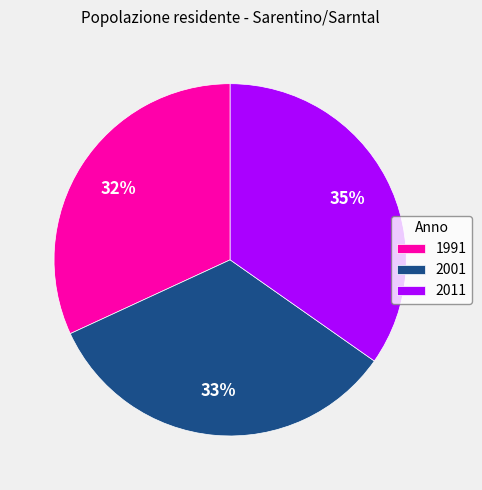

How many segments does this pie chart have?

3